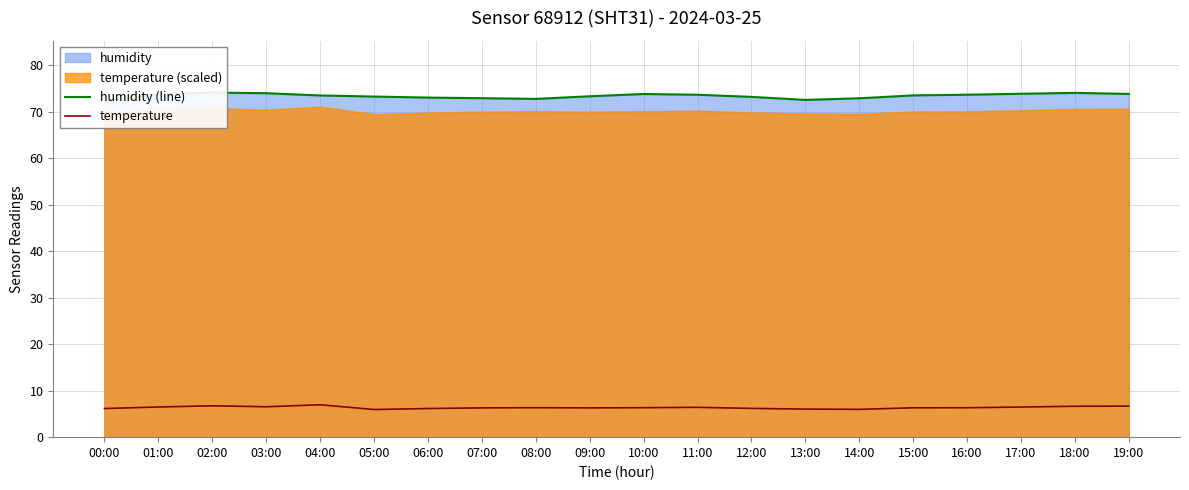

Which series changed the most between 05:00 and 08:00?

humidity (line)